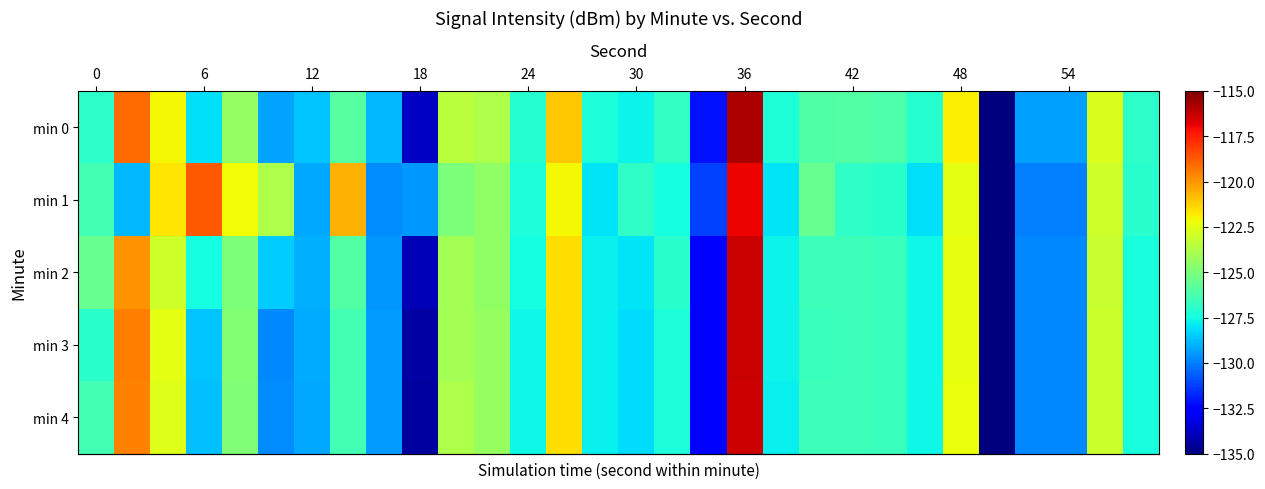

How many categories are shown in the chart?

30